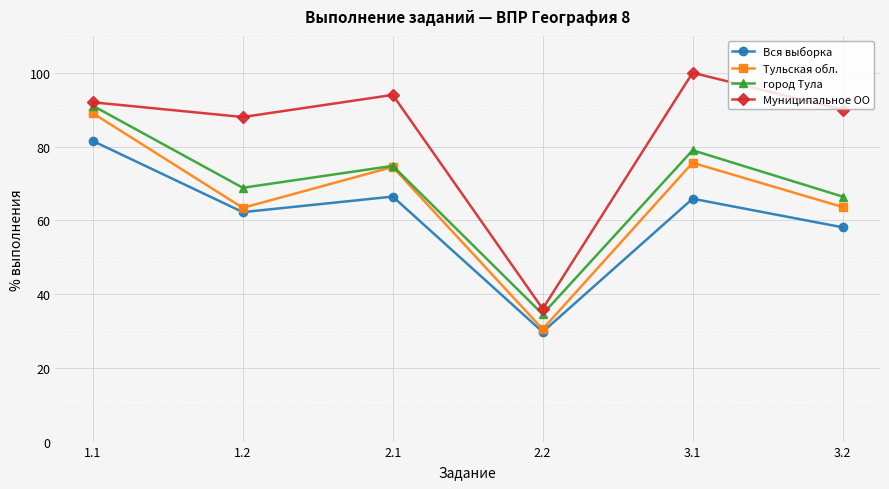

Rank the series at 3.1 from highest to lowest value.

Муниципальное ОО, город Тула, Тульская обл., Вся выборка